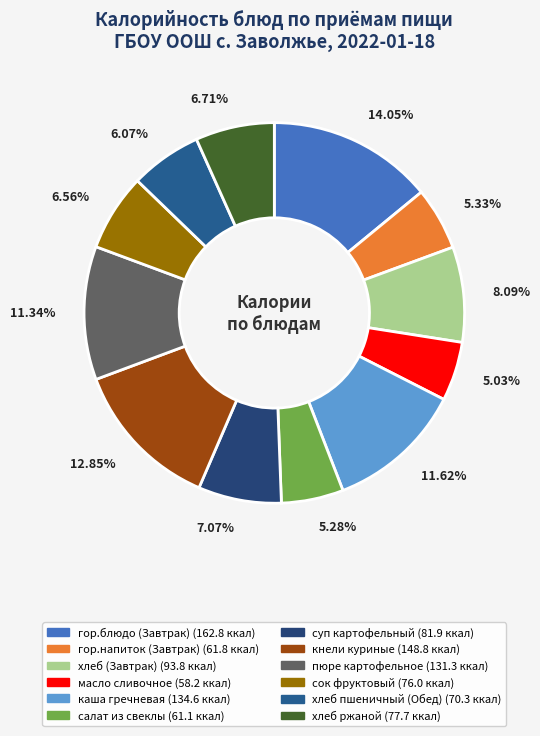

What is the total percentage of сок фруктовый and каша гречневая?

18.2%